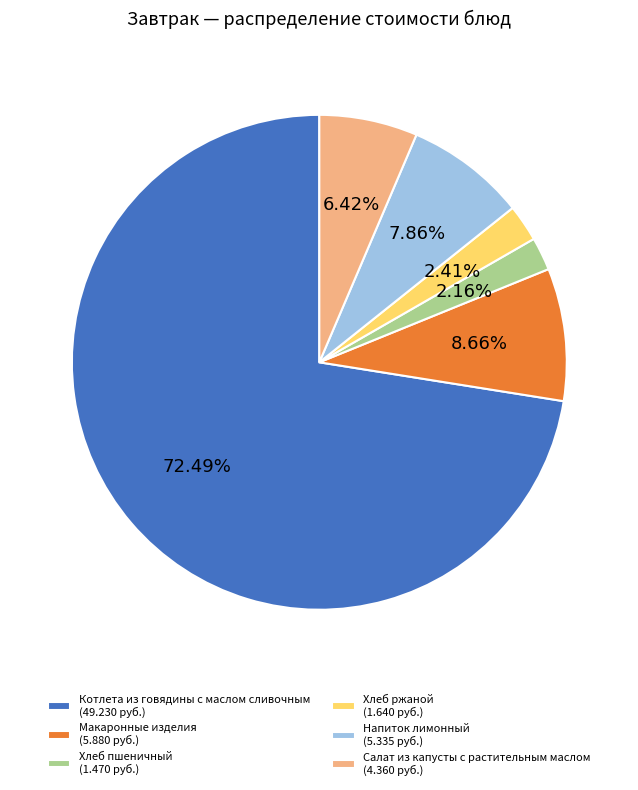

Which has a higher value, Хлеб ржаной or Котлета из говядины с маслом сливочным?

Котлета из говядины с маслом сливочным